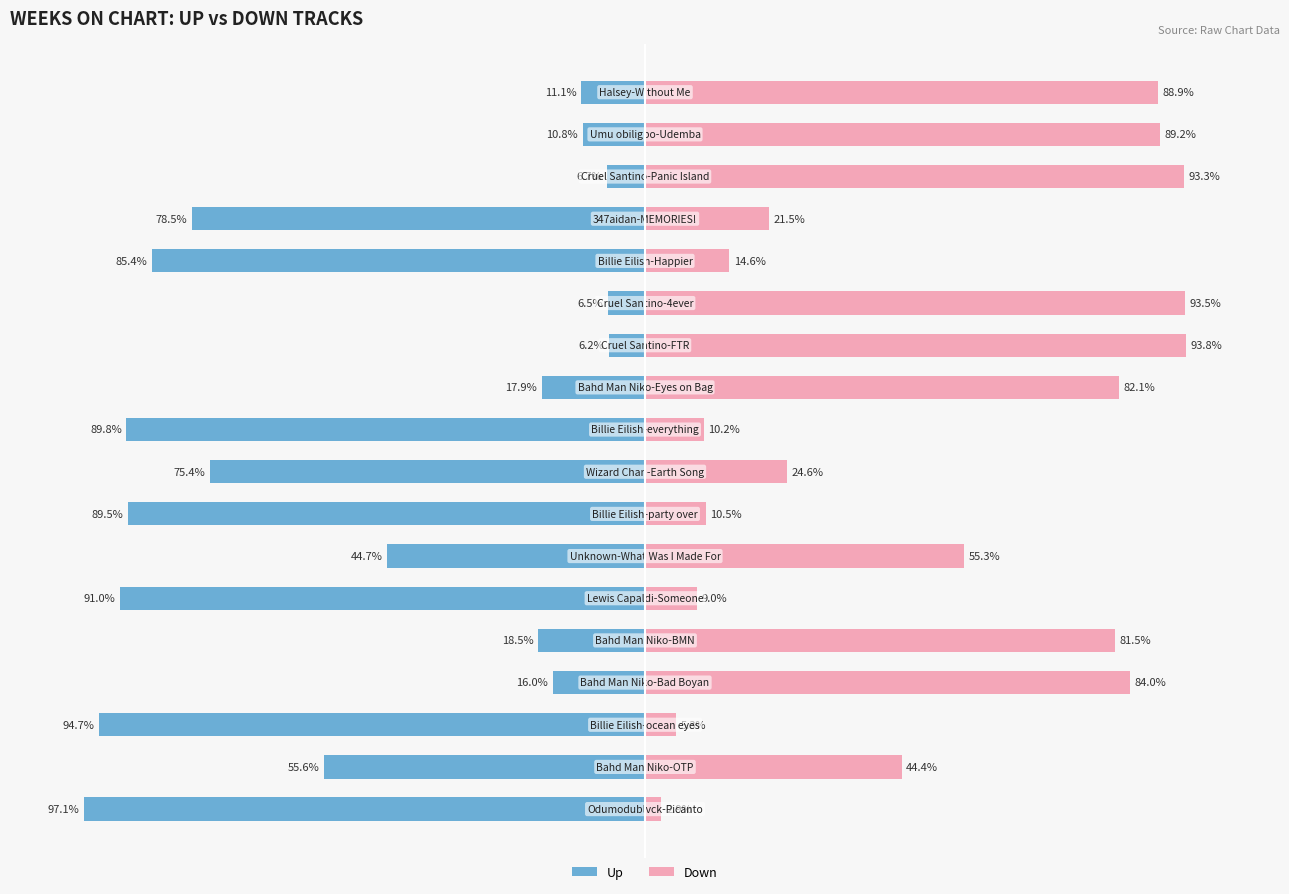

What is the difference between the second highest and minimum values in the Down series?

90.7